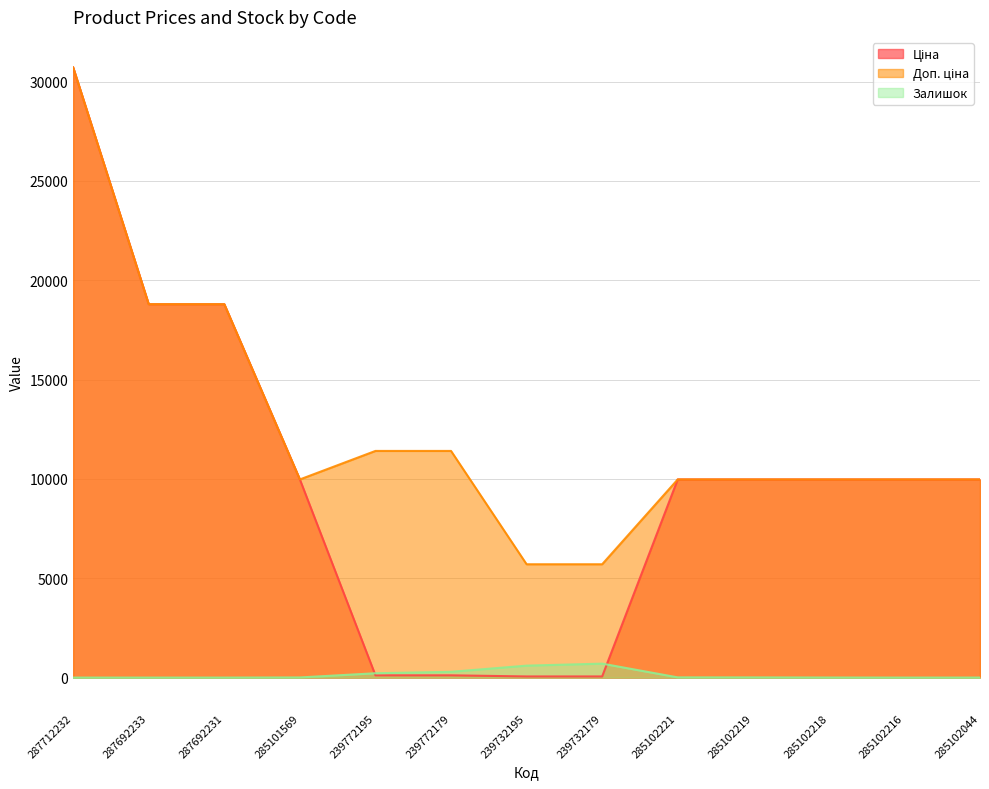

Is it true that Залишок equals 2.9 at 285102221?

False